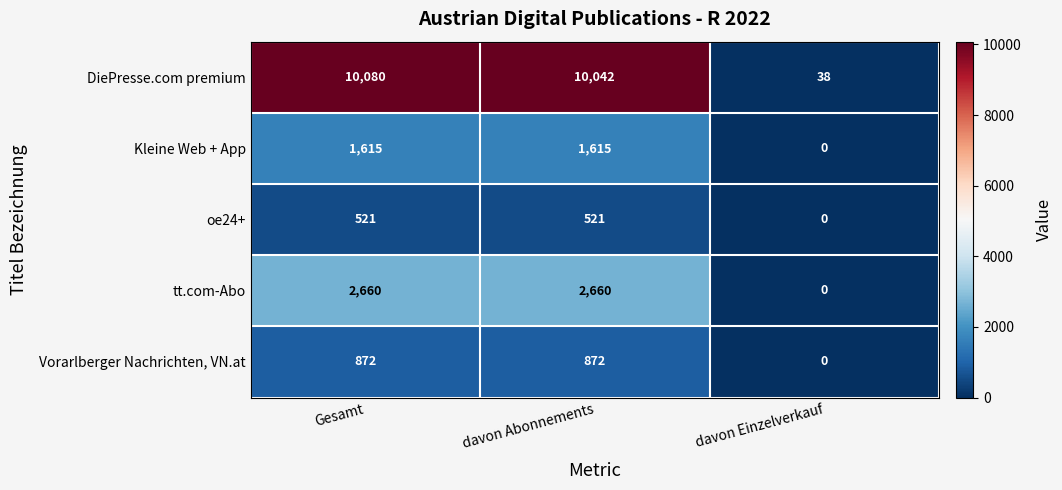

Reading left to right, what are all the values shown in this chart?

DiePresse.com premium: Gesamt=10080	davon Abonnements=10042	davon Einzelverkauf=38
Kleine Web + App: Gesamt=1615	davon Abonnements=1615	davon Einzelverkauf=0
oe24+: Gesamt=521	davon Abonnements=521	davon Einzelverkauf=0
tt.com-Abo: Gesamt=2660	davon Abonnements=2660	davon Einzelverkauf=0
Vorarlberger Nachrichten, VN.at: Gesamt=872	davon Abonnements=872	davon Einzelverkauf=0